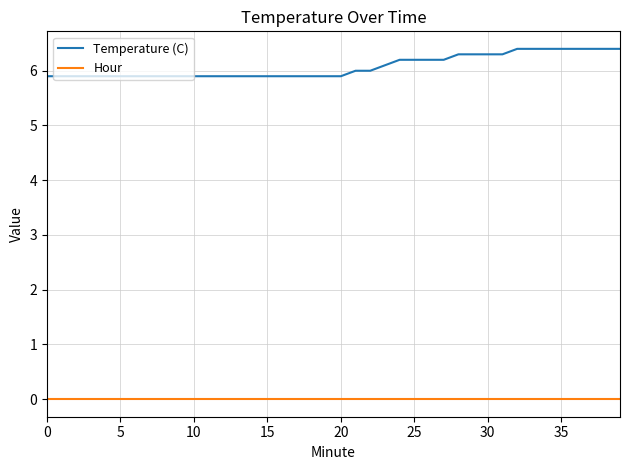

Rank the series by their average value, from highest to lowest.

Temperature (C), Hour